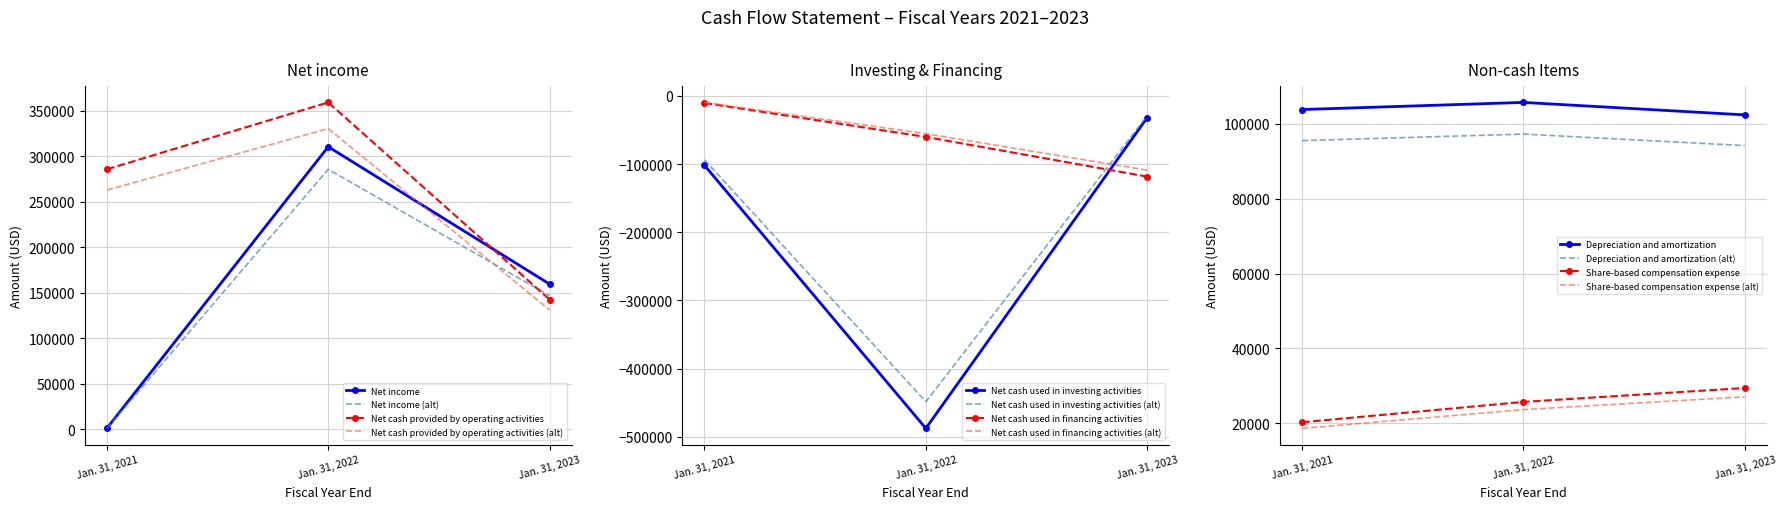

At which label is Share-based compensation expense closest to 24874?

Jan. 31, 2022